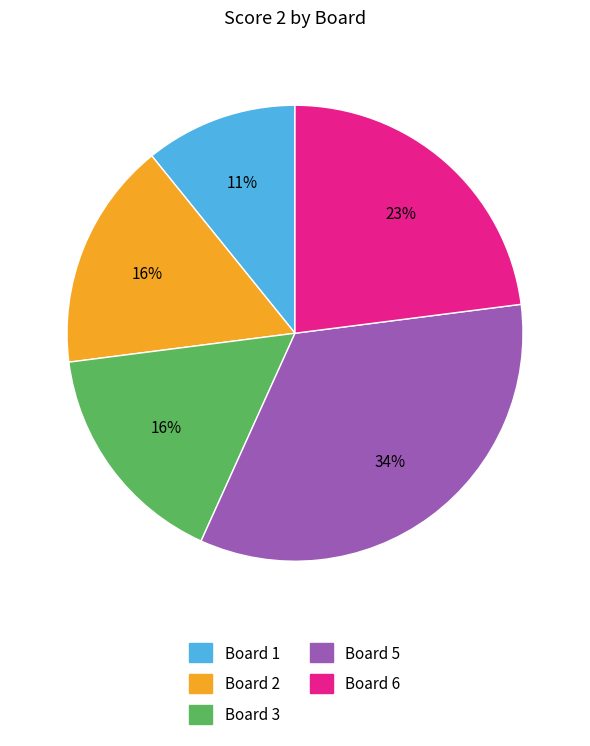

To the nearest percent, what is the difference between the largest and smallest slice percentages?

23%